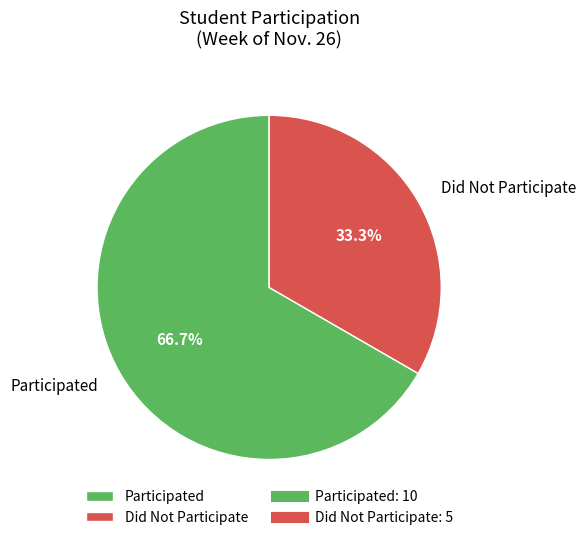

Rank the categories by value from lowest to highest.

Did Not Participate, Participated